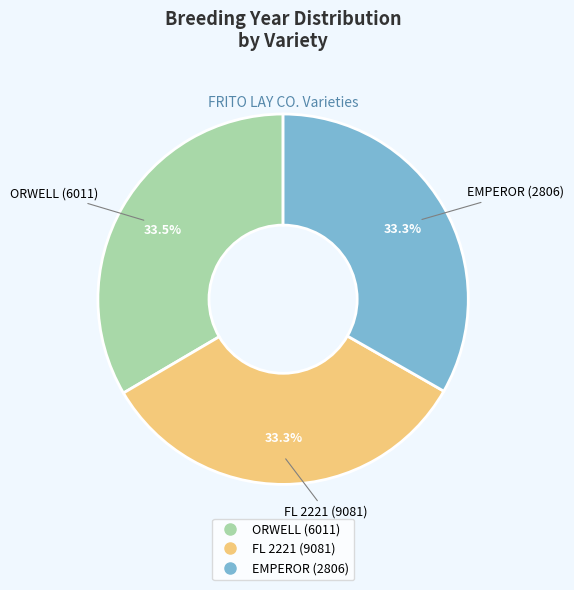

True or false: FL 2221 (9081) accounts for 33% of the total.

True